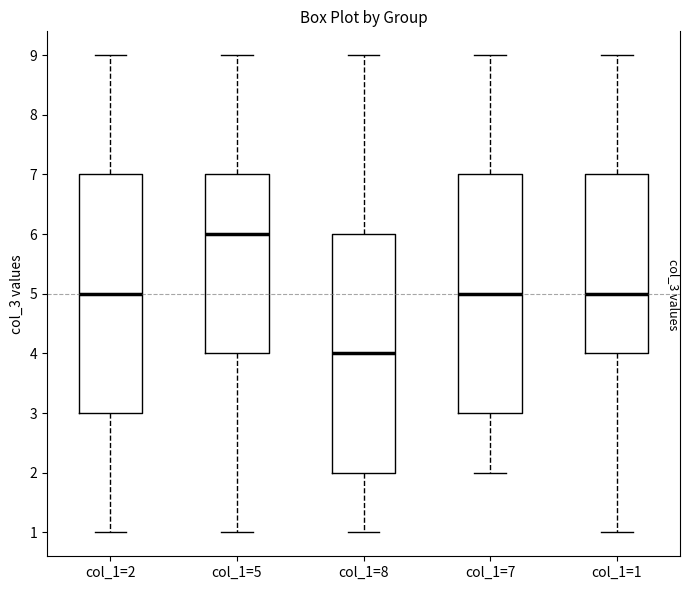

Reading left to right, read every box against the y-axis: the position of its median line, the range the box covers, and the ends of its whiskers. The values are not printed on the chart, so give them approximately, as read against the axis.

col_1=2: median 5, box 3 to 7, whiskers 1 to 9
col_1=5: median 6, box 4 to 7, whiskers 1 to 9
col_1=8: median 4, box 2 to 6, whiskers 1 to 9
col_1=7: median 5, box 3 to 7, whiskers 2 to 9
col_1=1: median 5, box 4 to 7, whiskers 1 to 9